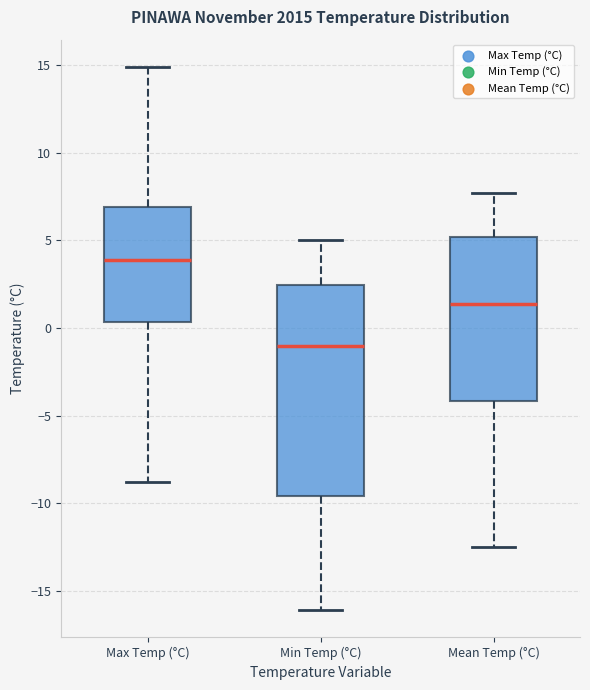

Where is the upper edge of the box for Mean Temp (°C) on the y-axis? The values are not printed on the chart, so give them approximately, as read against the axis.

5.0